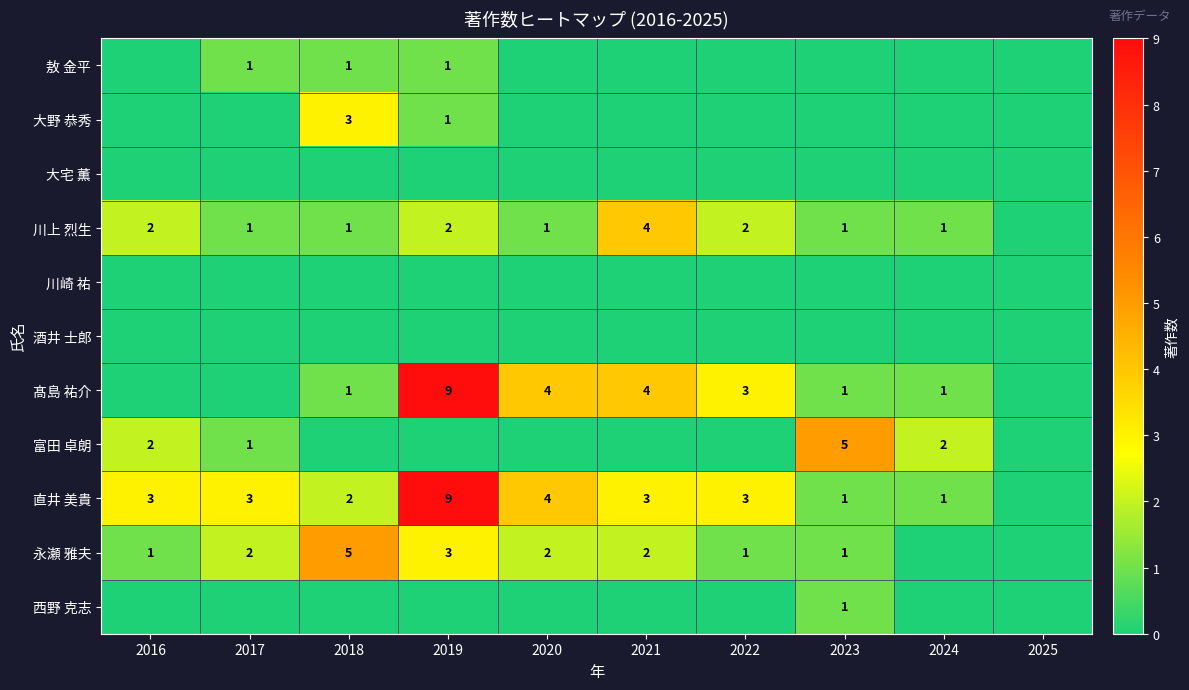

The value of 直井 美貴 at 2021 is 3. True or false?

True